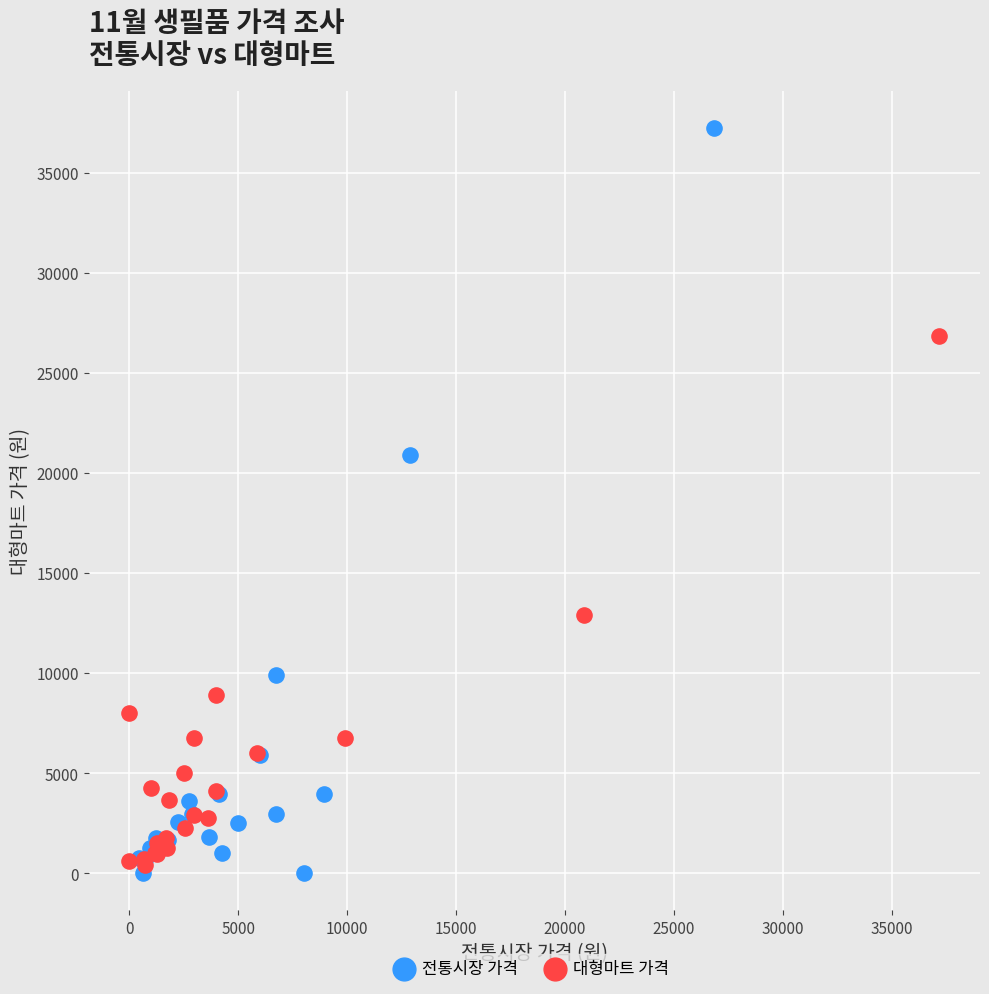

What are all the series names shown in the legend?

전통시장 가격, 대형마트 가격